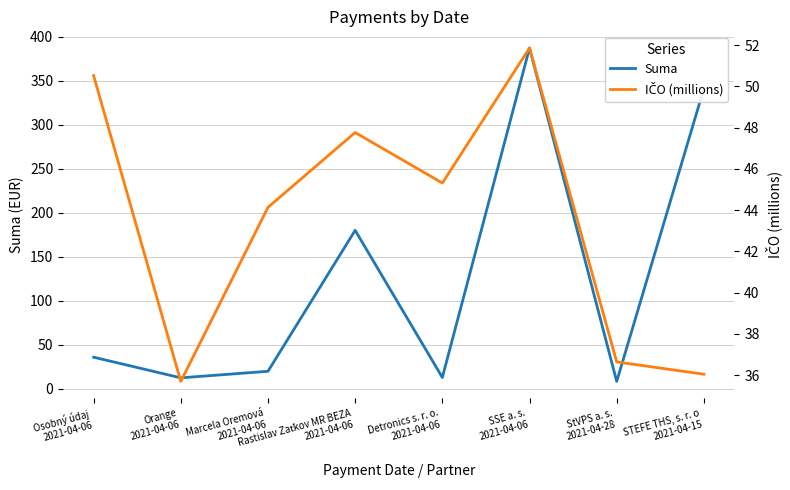

At how many categories does at least one series exceed 313?

2